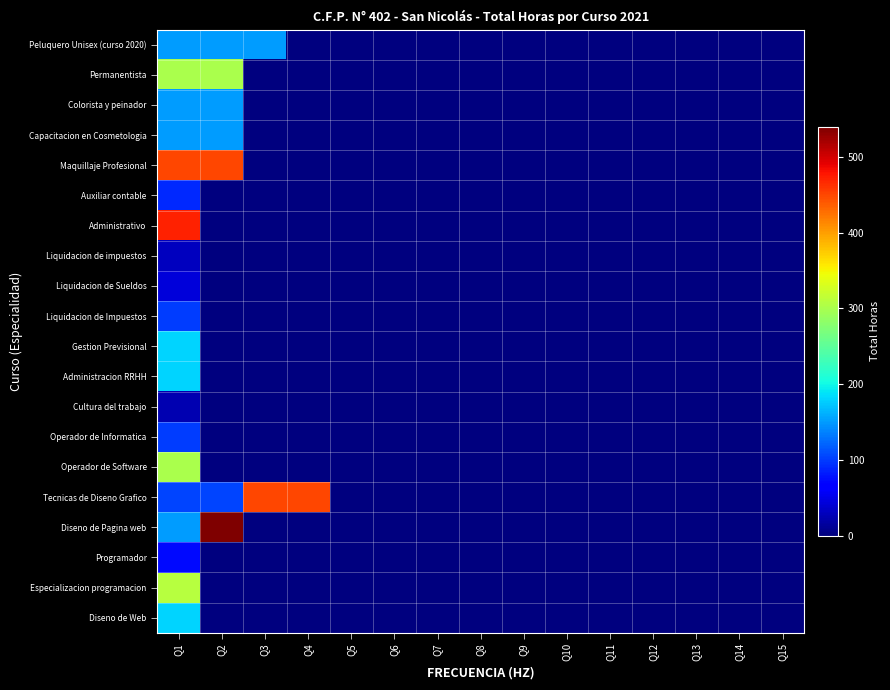

Which label corresponds to the smallest value in the chart?

Q4